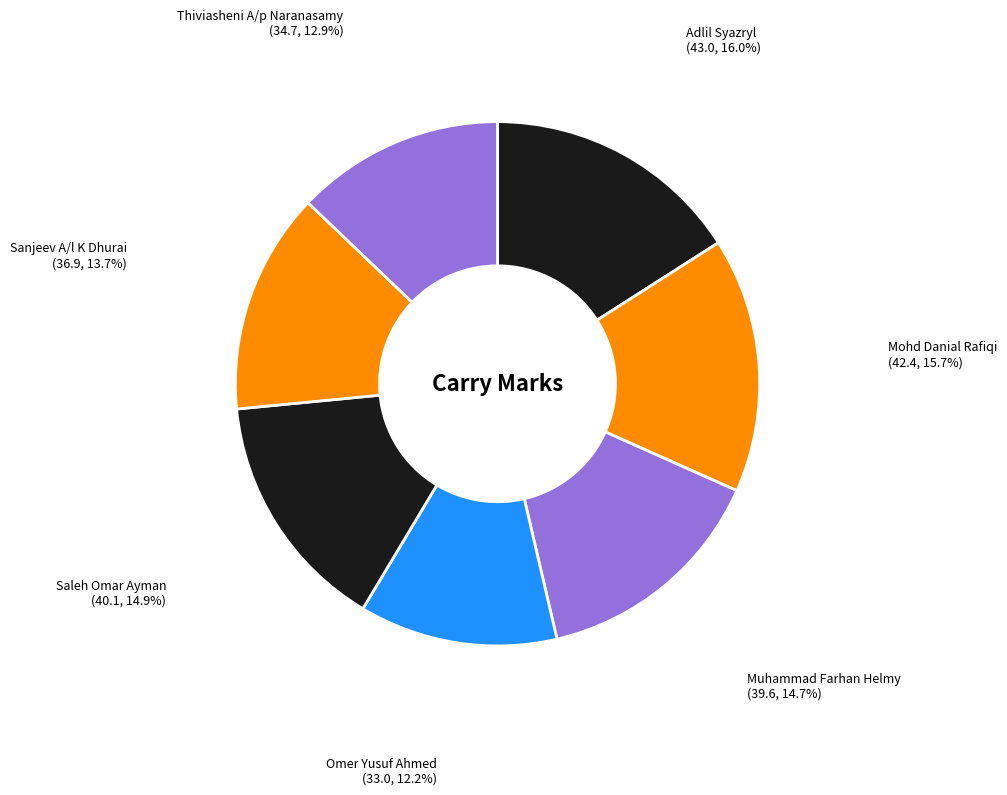

Is it true that Sanjeev A/l K Dhurai is 14% of the pie?

True